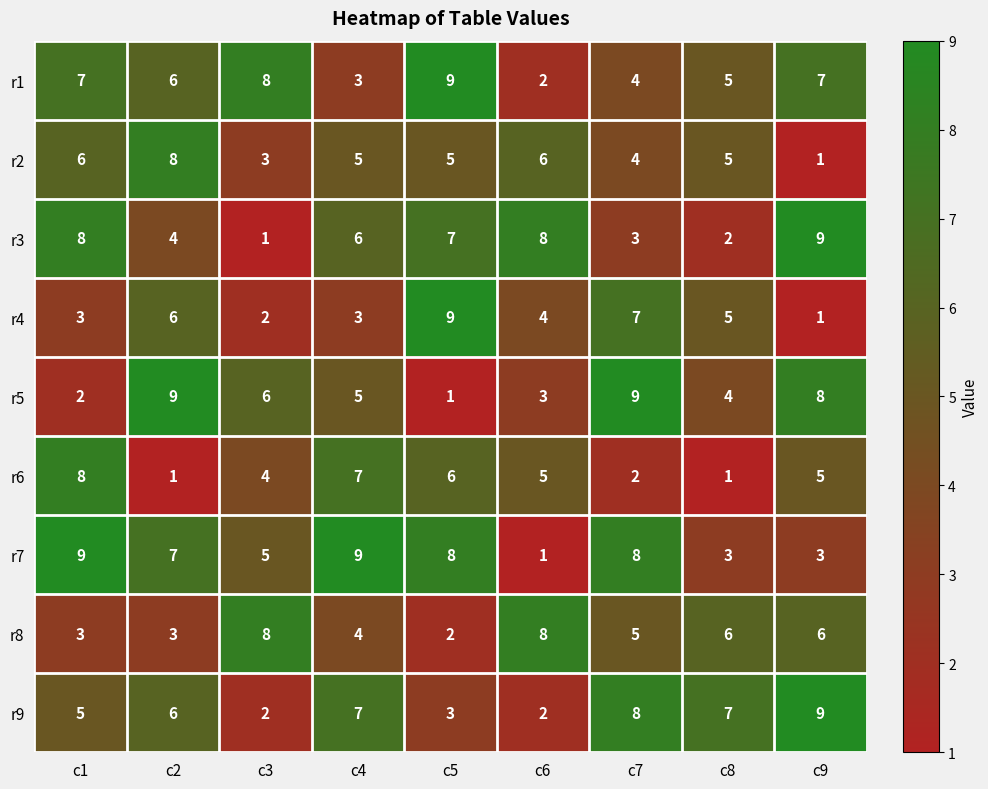

The r8 series shows 3 at c2. True or false?

True